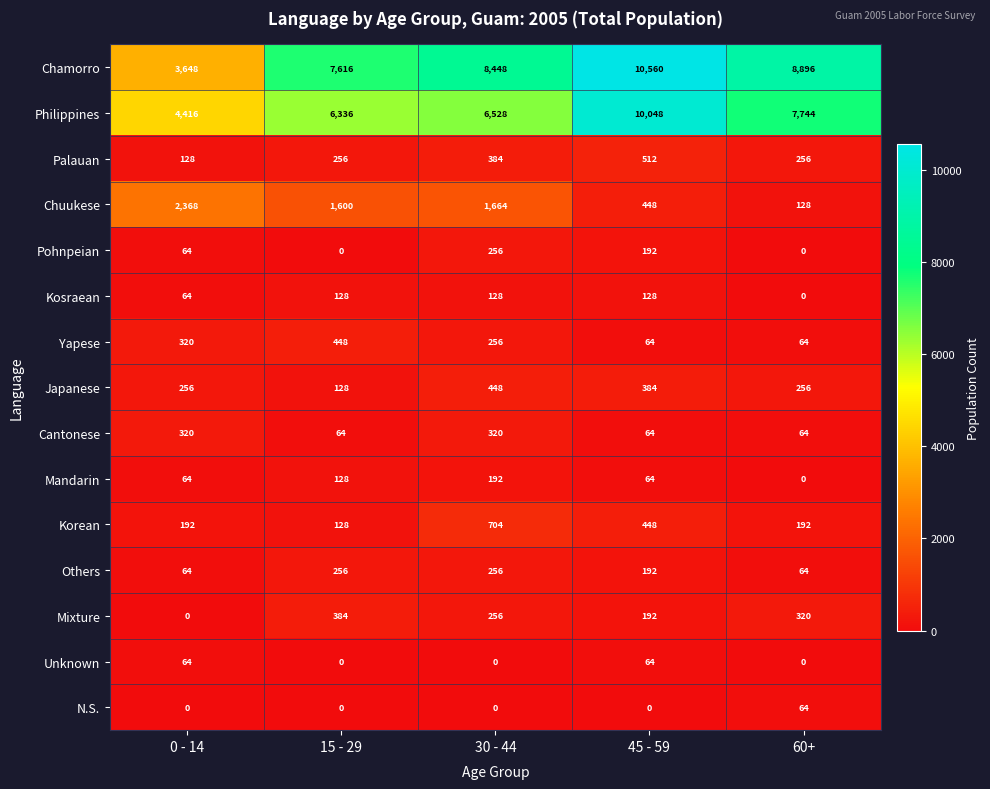

At which label is Philippines closest to 7232?

60+